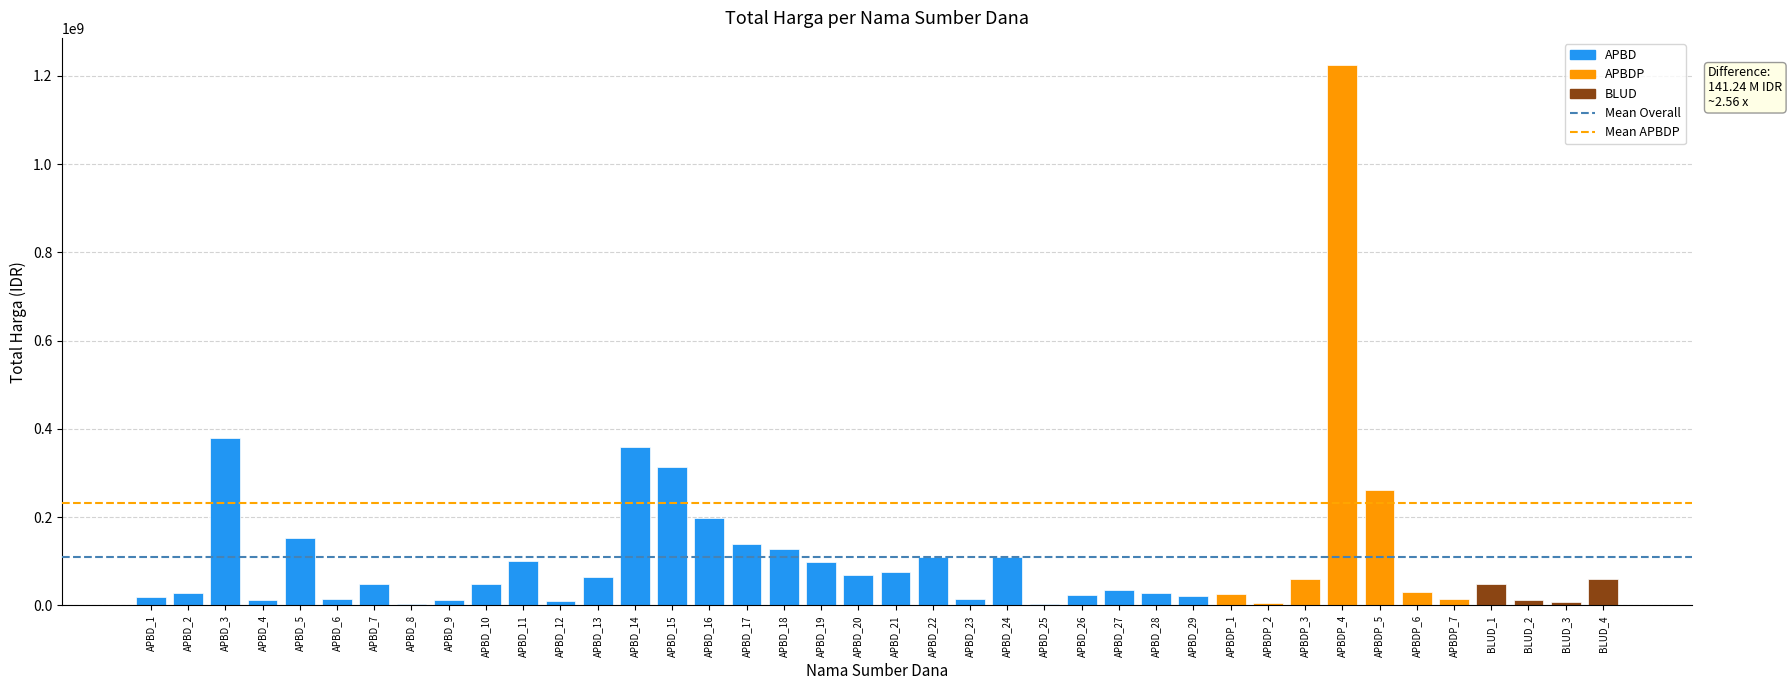

The value at APBD_27 is 34132505. True or false?

True